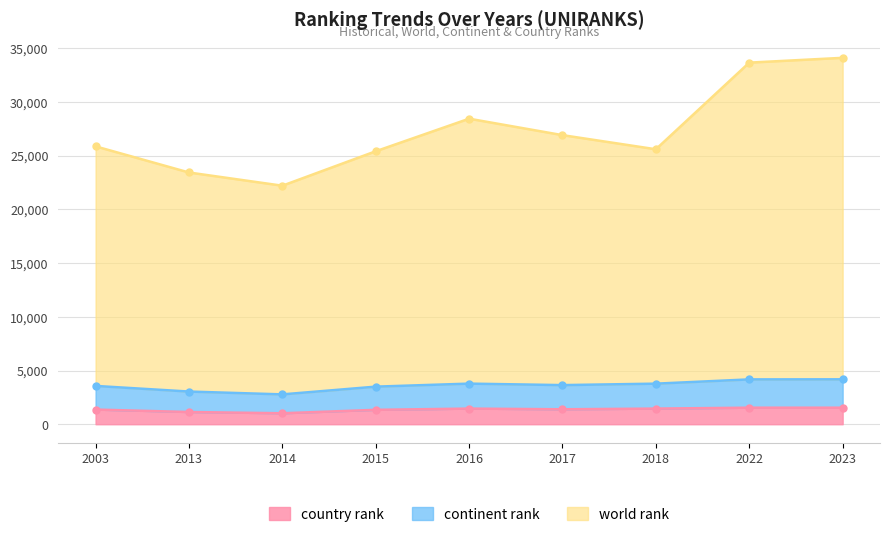

Does the chart display data point markers on the line(s)?

Yes